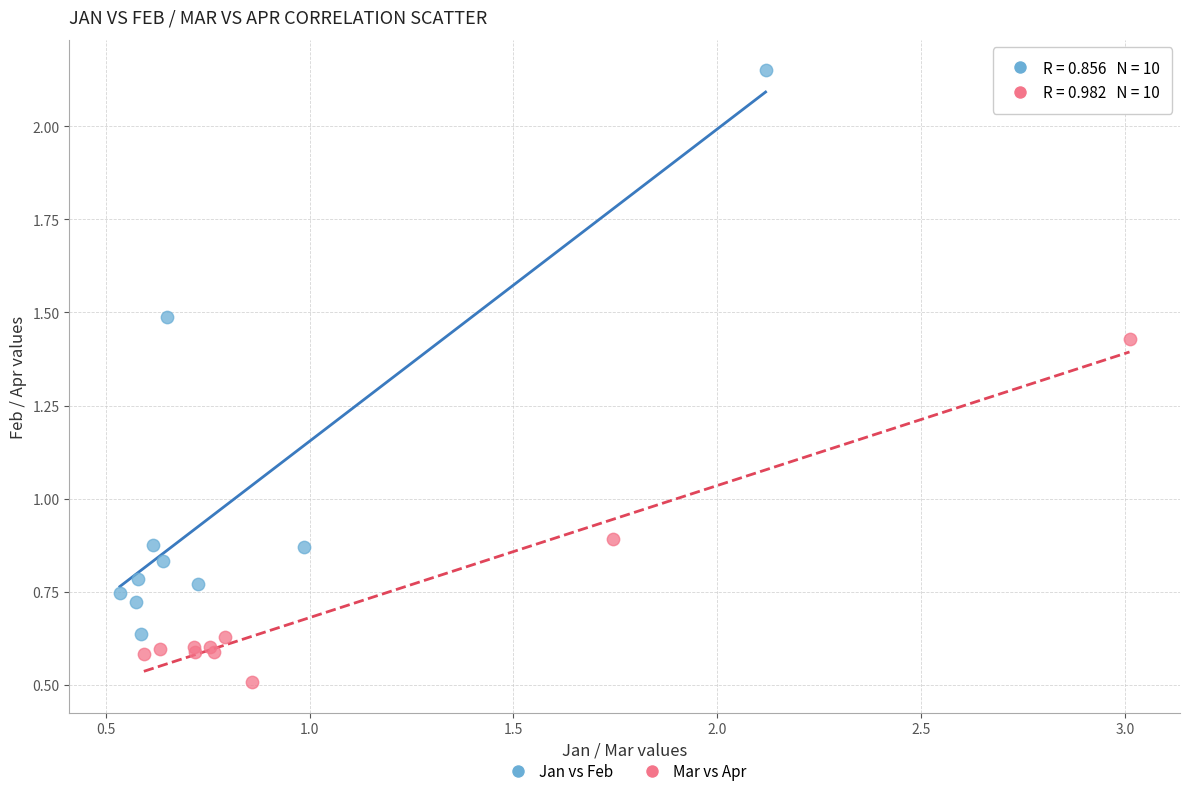

Which series has the widest spread of Y values?

Jan vs Feb